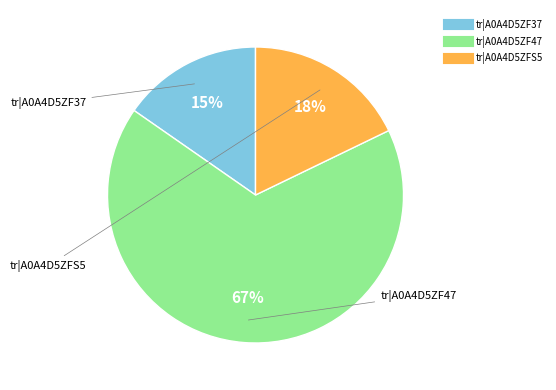

Rank the categories by value from highest to lowest.

tr|A0A4D5ZF47, tr|A0A4D5ZFS5, tr|A0A4D5ZF37